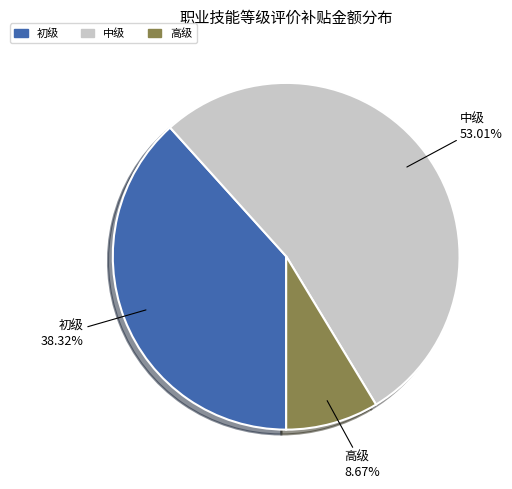

What is the ratio of the value at 中级 to the value at 初级?

1.4